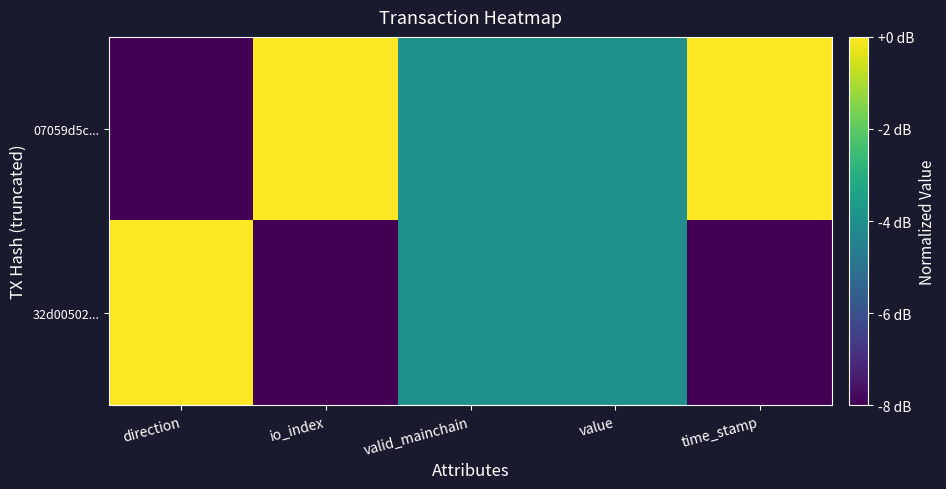

Between io_index and time_stamp, which series saw the biggest shift?

07059d5c...